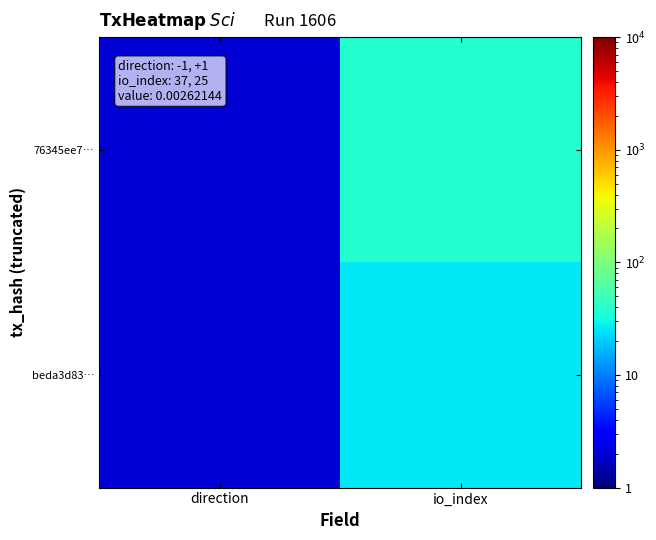

At direction, list the series in order from smallest to largest.

76345ee7…, beda3d83…